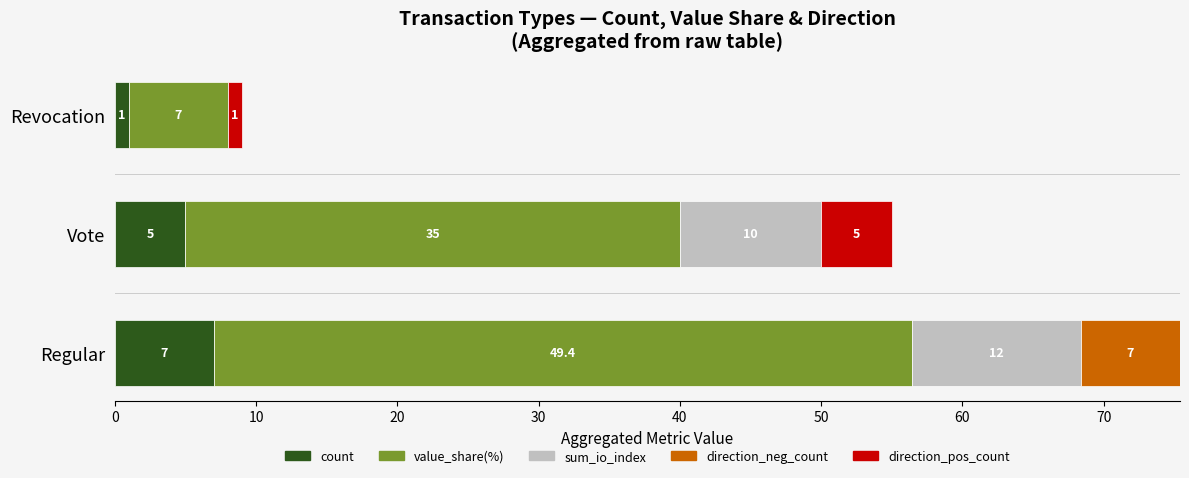

What is the highest value of the count series?

7.0